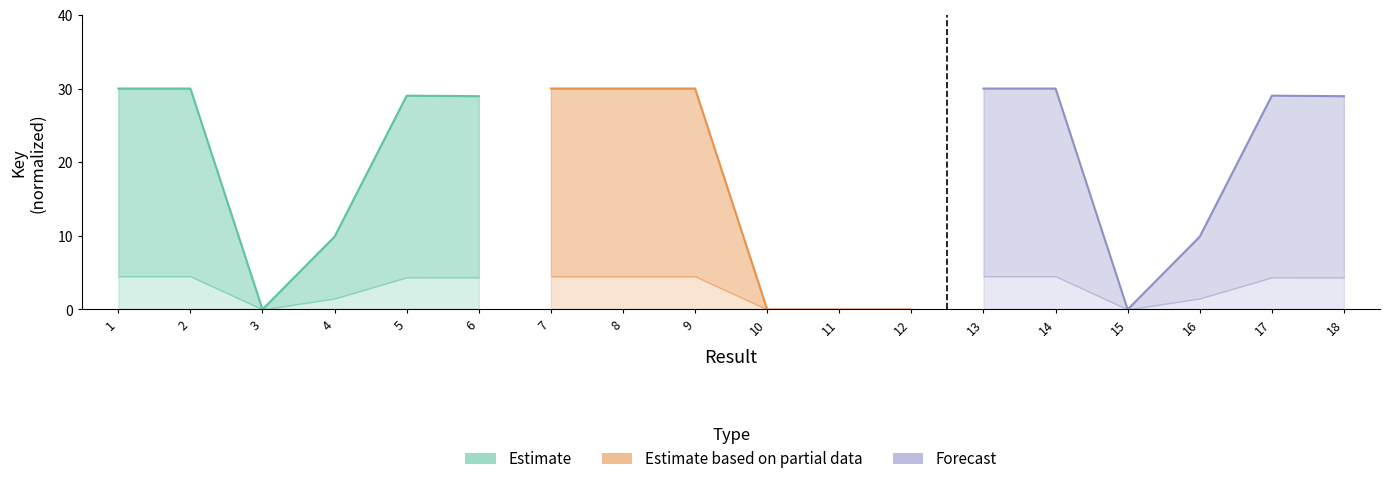

The value of Estimate based on partial data at 9 is 42.3. True or false?

False